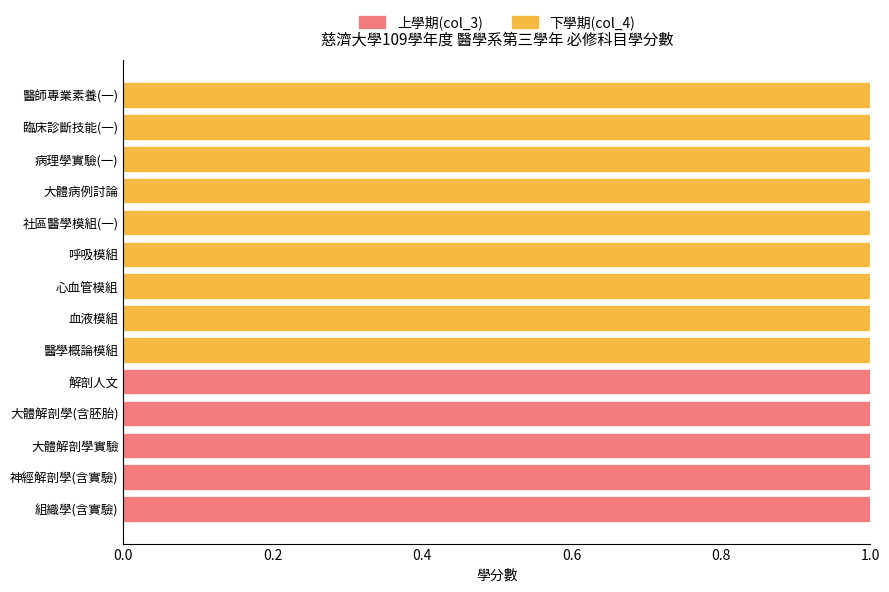

Is it true that 上學期(col_3) equals 0 at 社區醫學模組(一)?

True